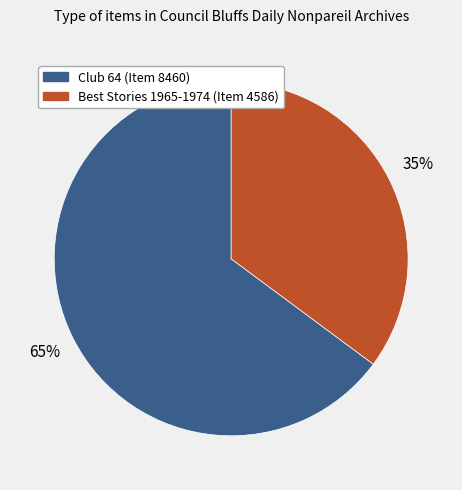

Is Club 64 (Item 8460) the majority of the pie?

Yes